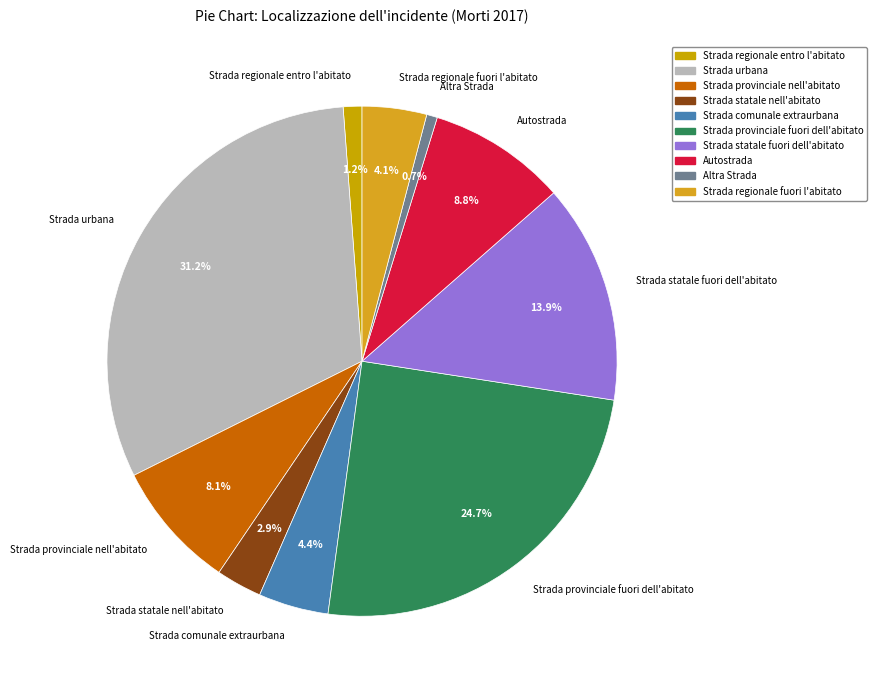

What portion of the pie excludes Autostrada?

91.2%